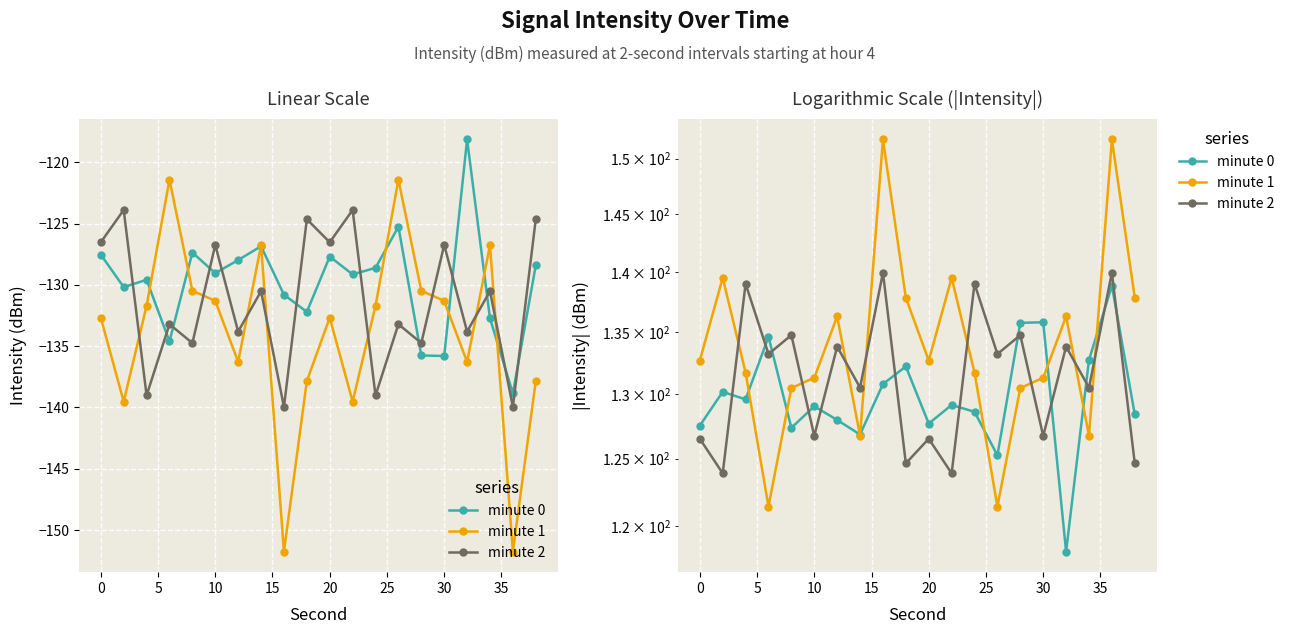

True or false: minute 0 has a value of 90.4 at 18.

False